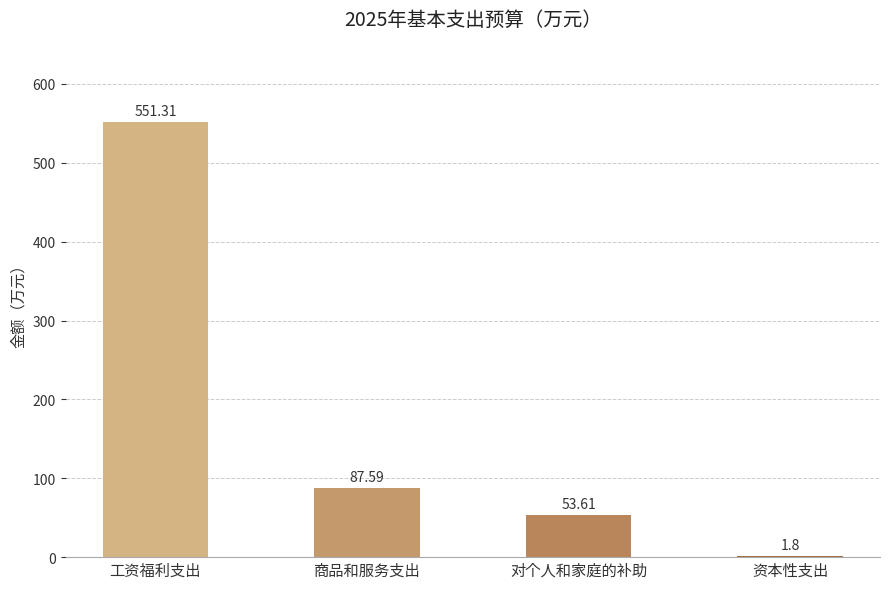

Which has a higher value, 工资福利支出 or 商品和服务支出?

工资福利支出